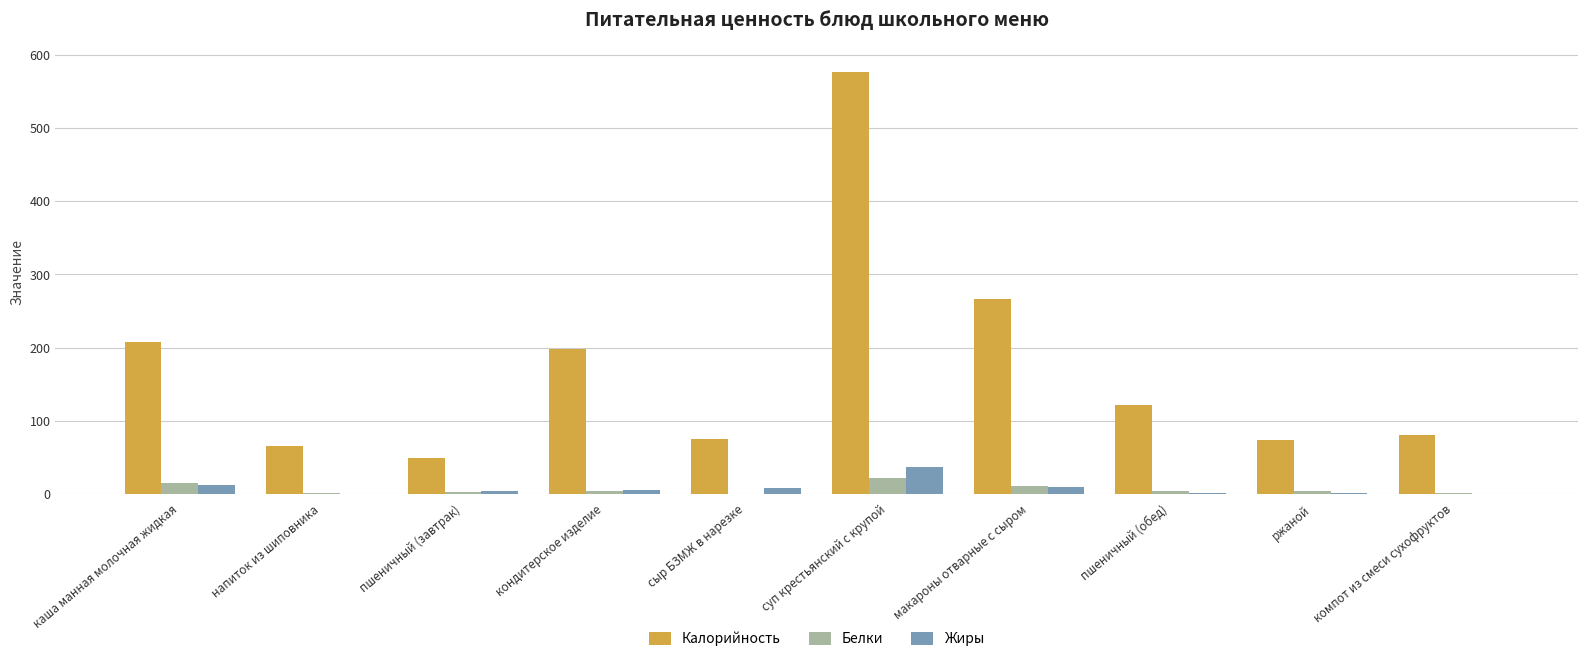

What is the sum of all Жиры values?

75.0